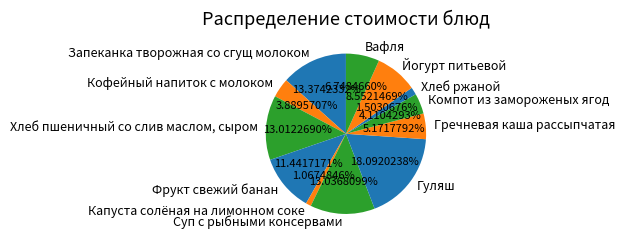

Is there any slice that represents more than half of the pie?

No